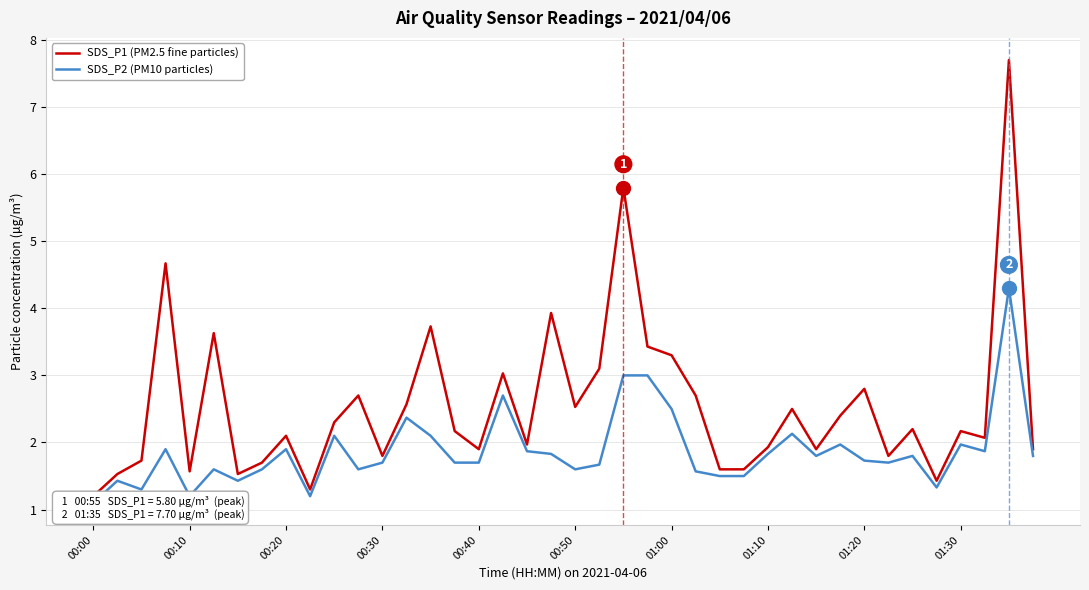

Count the number of categories in the chart.

40